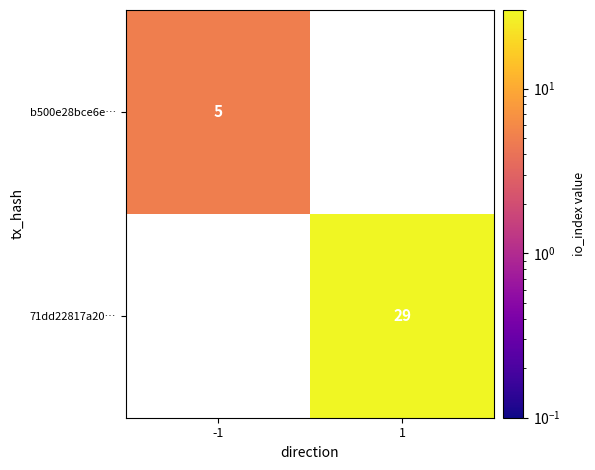

Is it true that b500e28bce6e… equals 5 at -1?

True